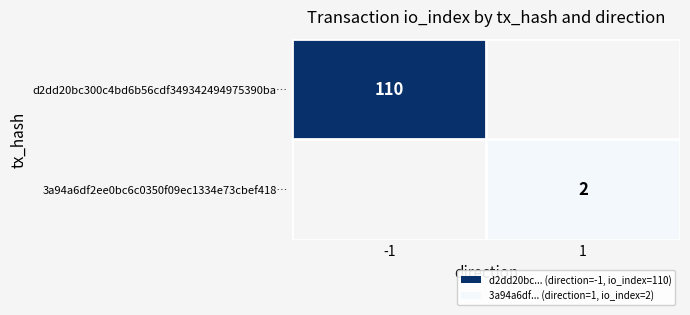

Is it true that d2dd20bc300c4bd6b56cdf349342494975390ba… equals 110 at -1?

True